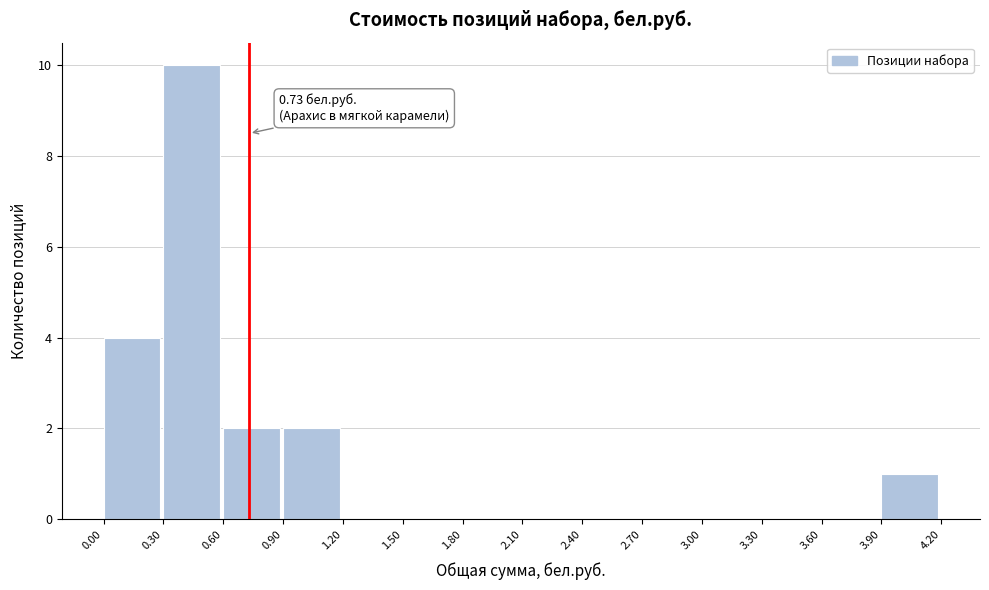

Which range on the x-axis has the tallest bar?

0.30 to 0.60